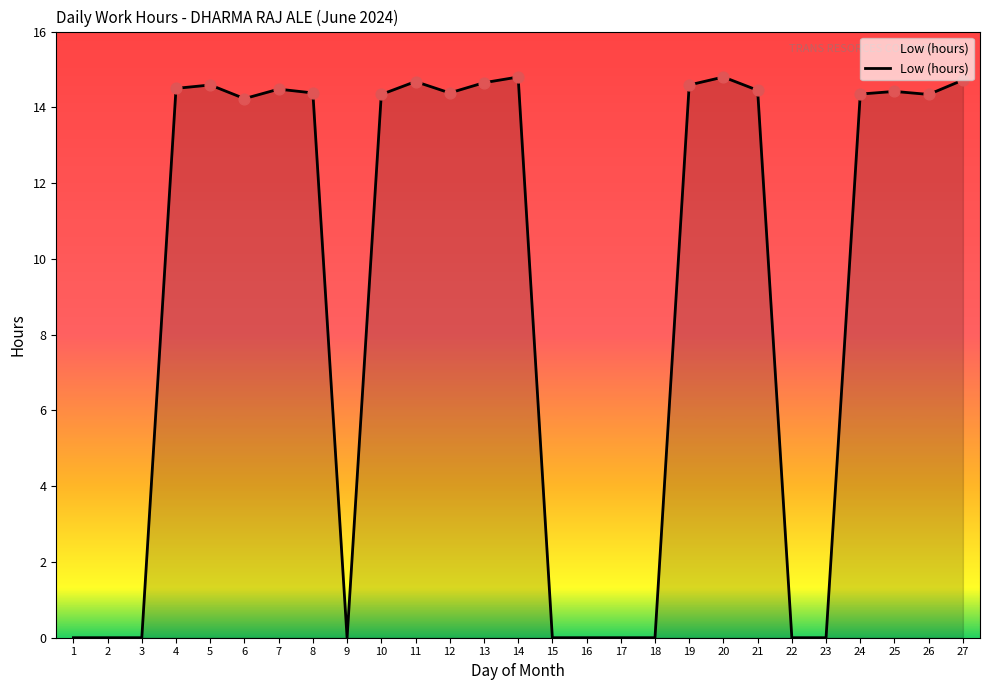

Which has a higher value, 5 or 20?

20